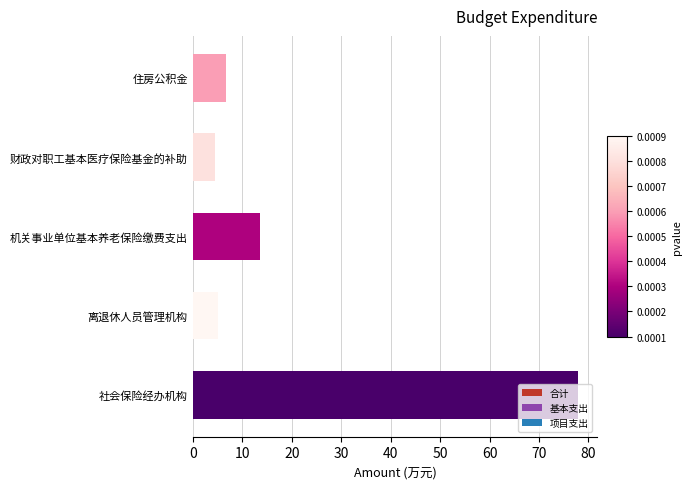

Where is the data nearest to the value 41?

机关事业单位基本养老保险缴费支出